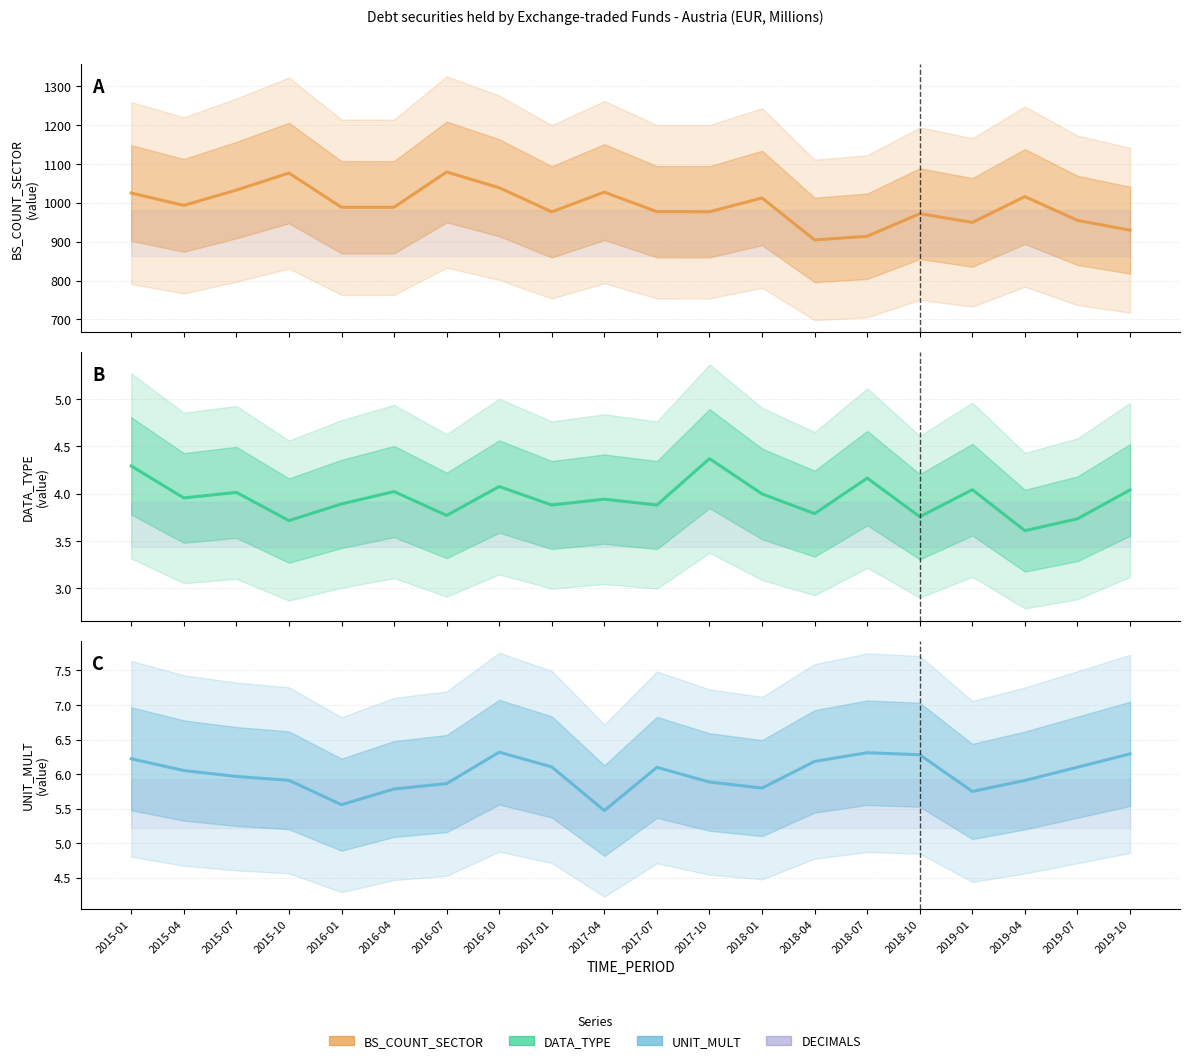

Reading left to right, transcribe all the data shown in this chart.

BS_COUNT_SECTOR: 1024.8	993.1	1032.4	1076.2	988.3	988.3	1079.0	1038.4	976.5	1027.1	976.8	976.7	1012.1	904.3	913.8	971.9	949.4	1015.7	954.6	929.4
DATA_TYPE: 4.3	4.0	4.0	3.7	3.9	4.0	3.8	4.1	3.9	3.9	3.9	4.4	4.0	3.8	4.2	3.8	4.0	3.6	3.7	4.0
UNIT_MULT: 6.2	6.1	6.0	5.9	5.6	5.8	5.9	6.3	6.1	5.5	6.1	5.9	5.8	6.2	6.3	6.3	5.7	5.9	6.1	6.3